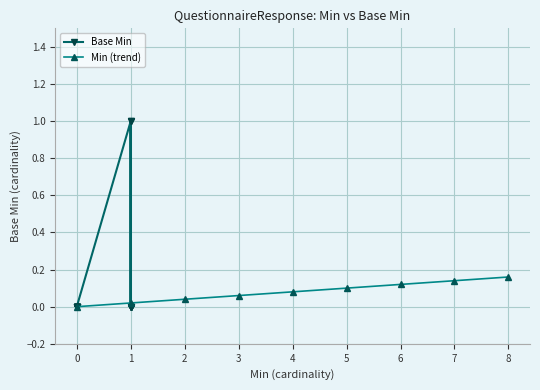

True or false: the data shows 0 at QuestionnaireResponse.language.

False